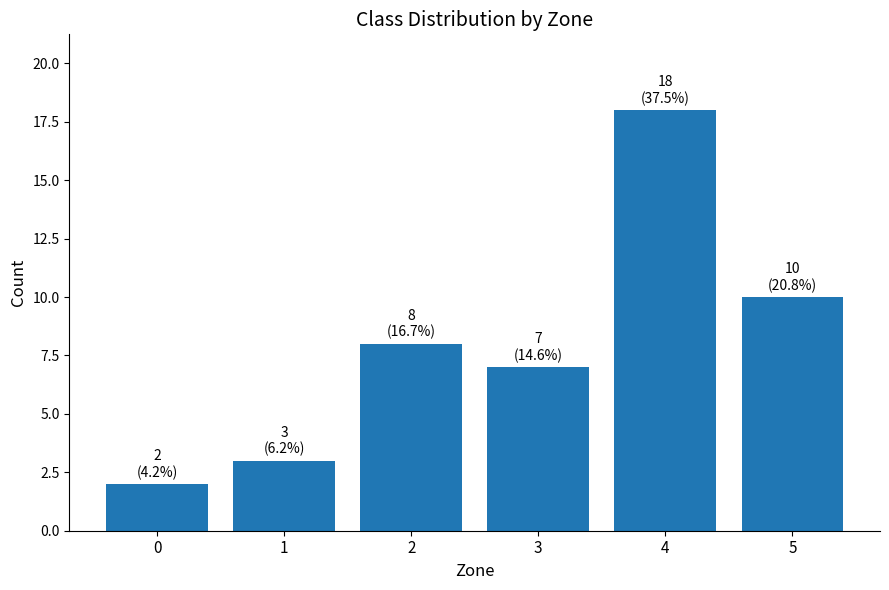

Read the value at 1, to the nearest 5.

5